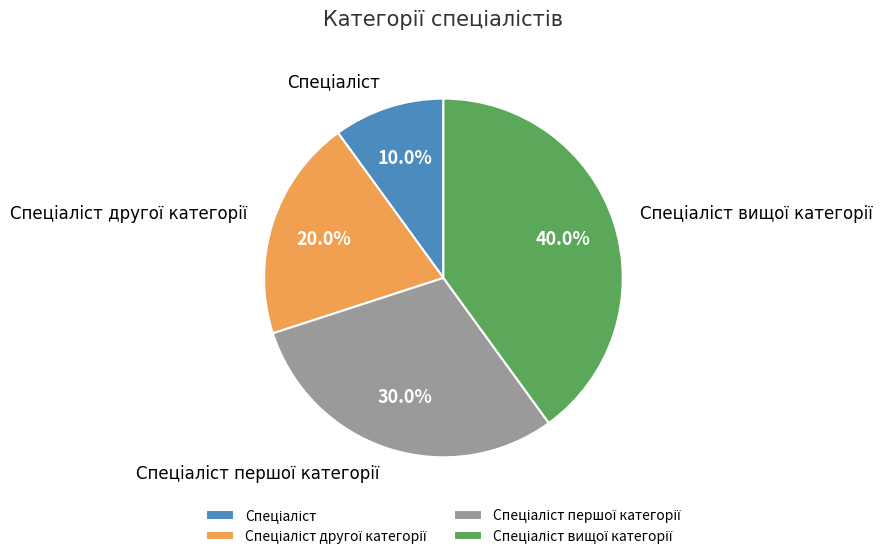

Is there any slice that represents more than half of the pie?

No